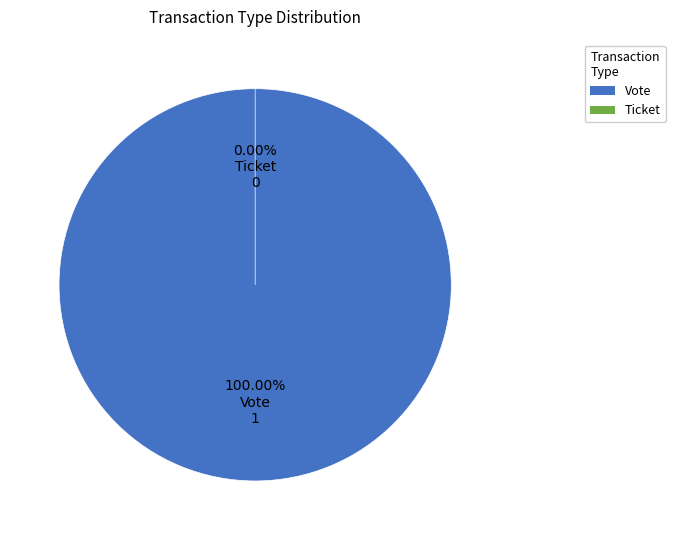

The Ticket slice represents 0% of the pie. True or false?

True